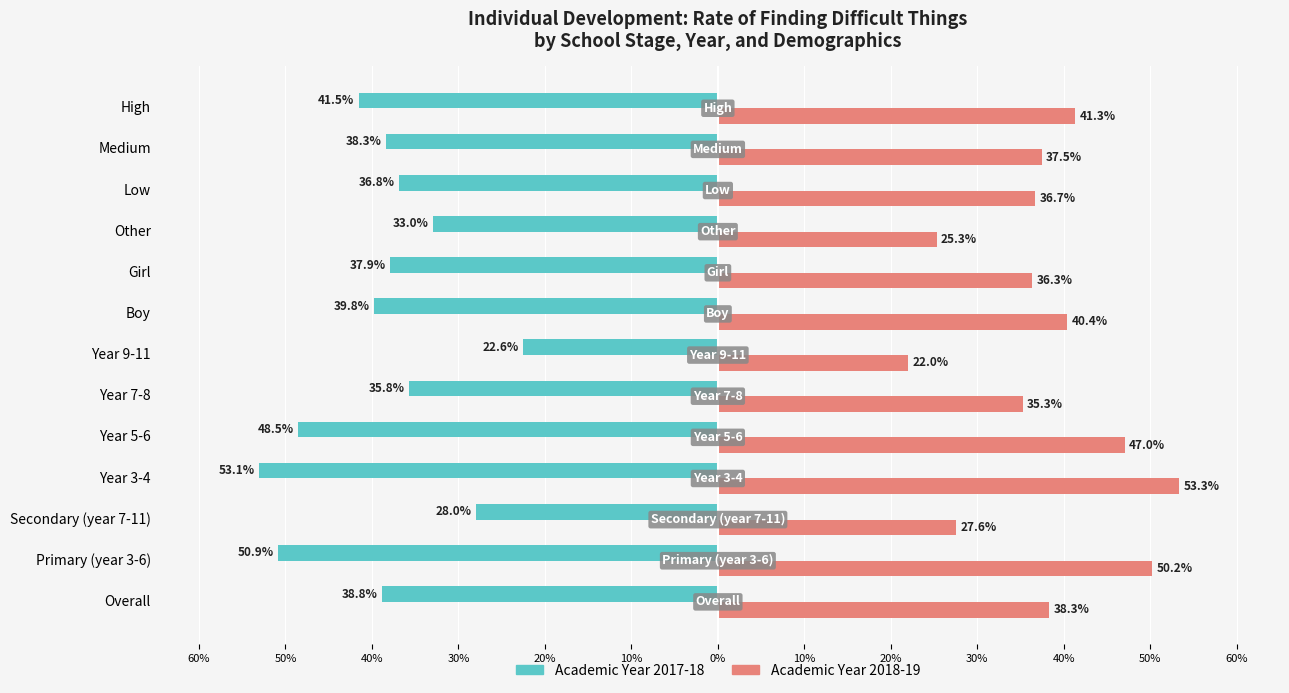

What is the difference between the maximum and minimum values in the Academic Year 2017-18 series?

0.3